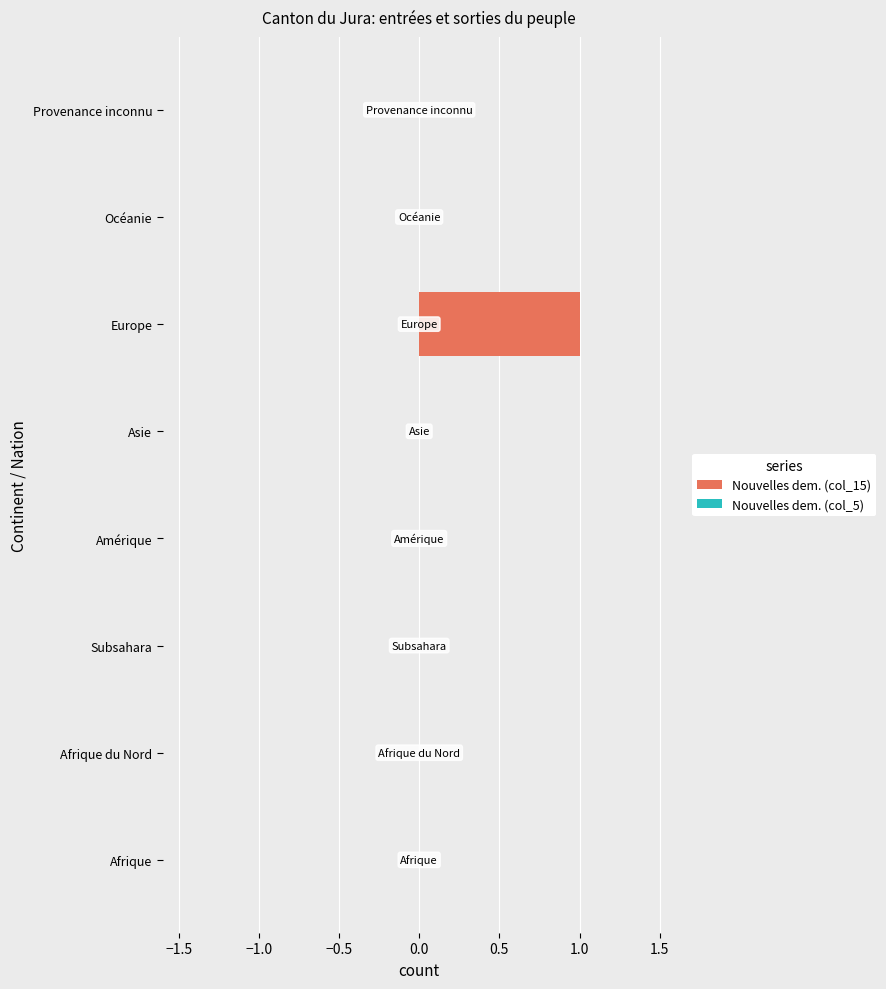

What is the change in value from Afrique to Europe?

+1